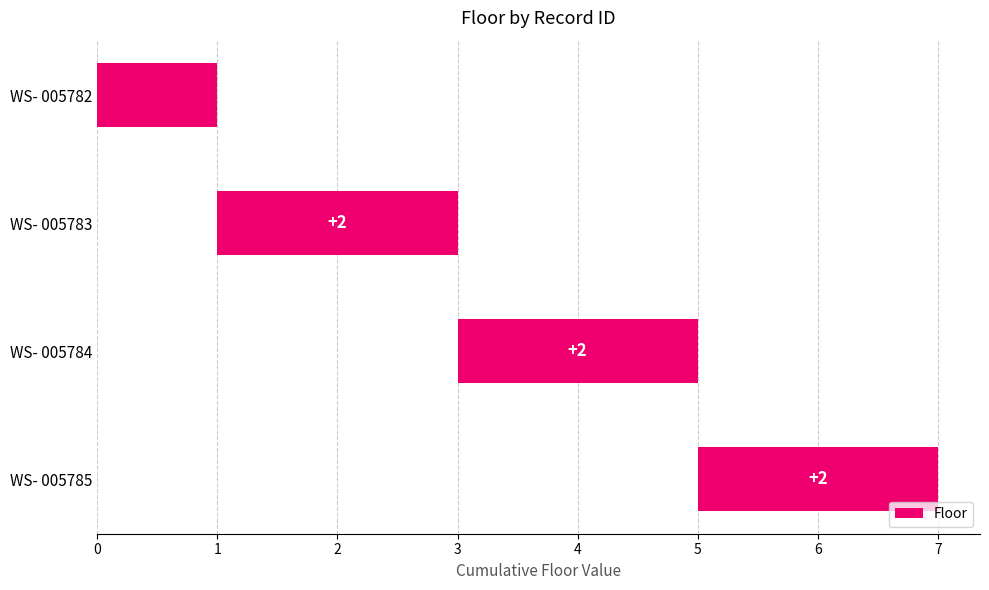

How many data points does each series have?

4